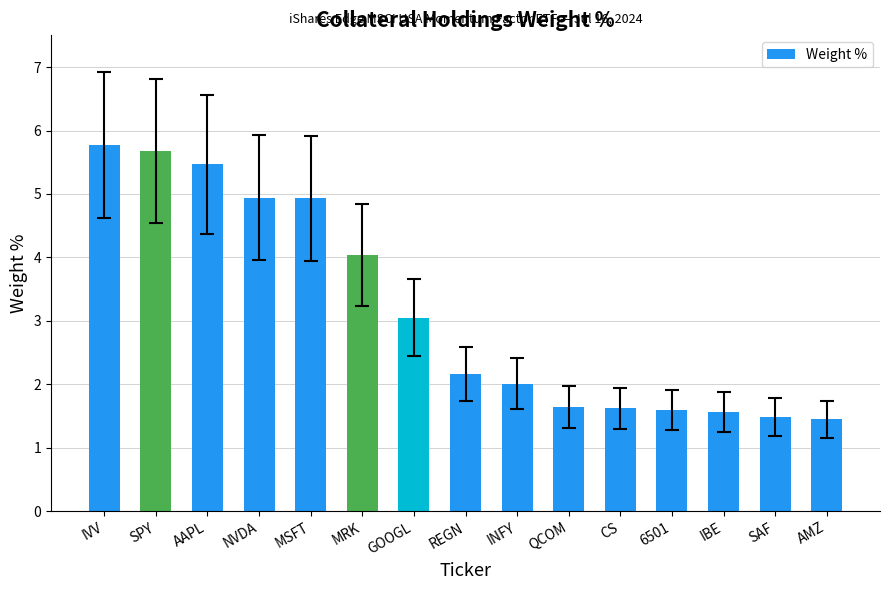

How many categories are shown in the chart?

15